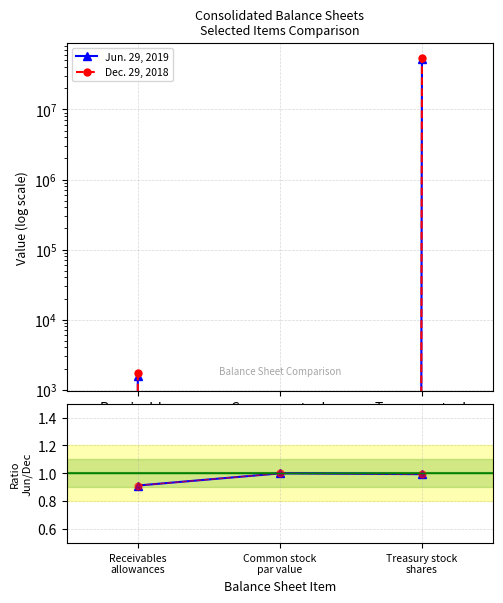

What is the value of the Jun/Dec ratio point at the 3rd from the left?

1.0